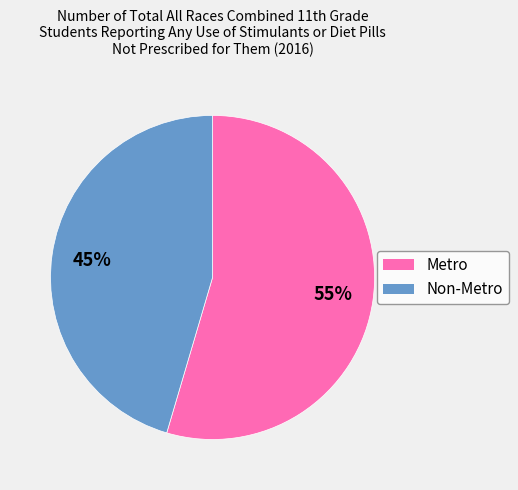

To the nearest percent, what percentage of the pie is Non-Metro?

45%